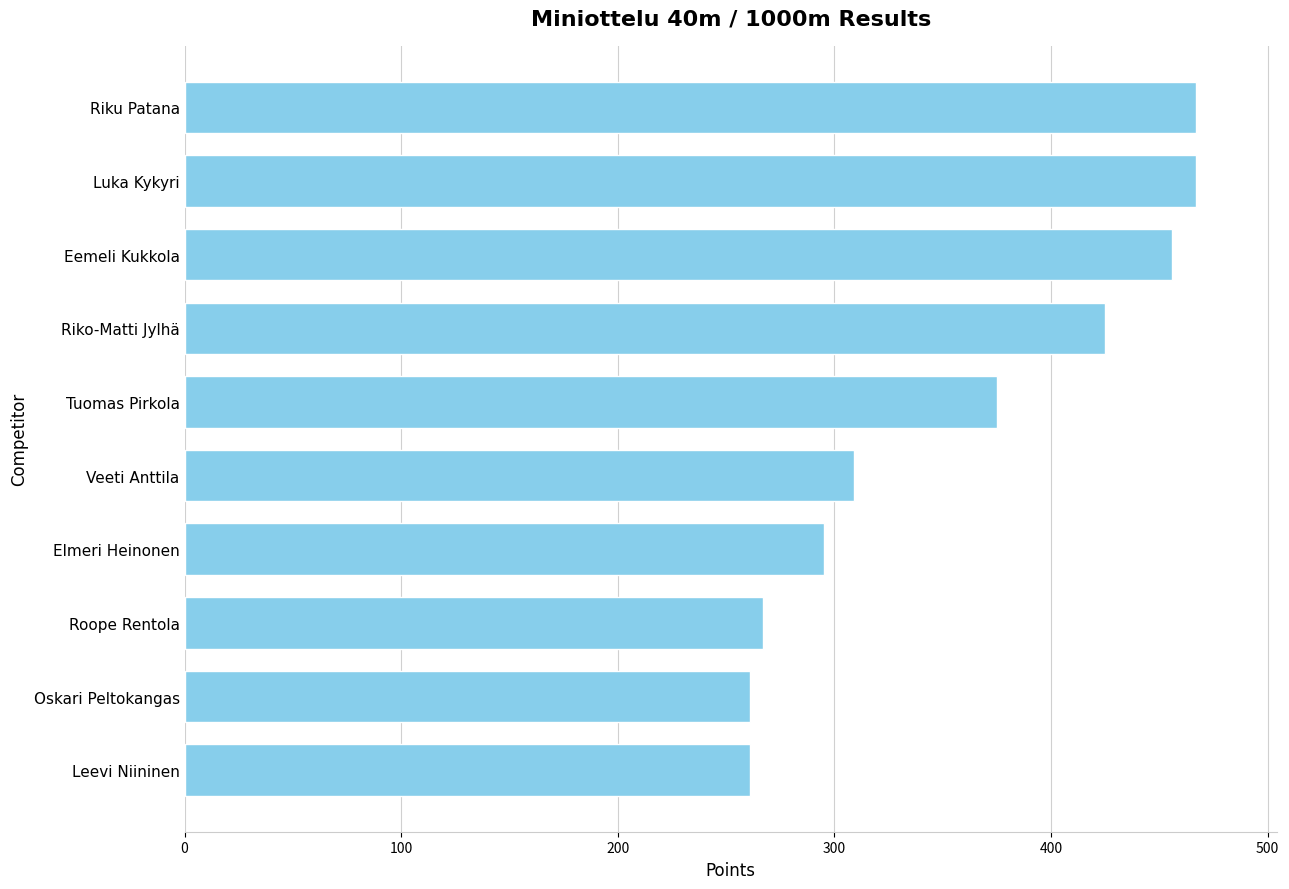

At which label is the value closest to 364?

Tuomas Pirkola